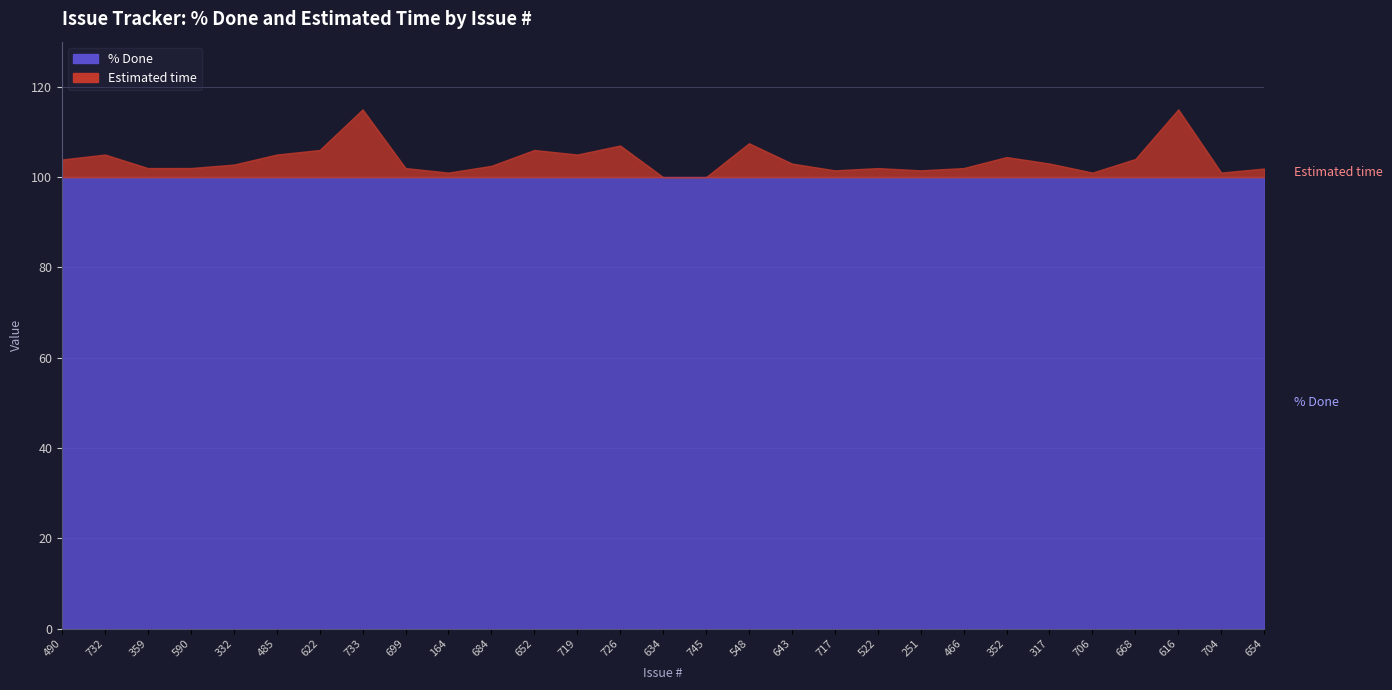

How many distinct data groups are displayed?

2